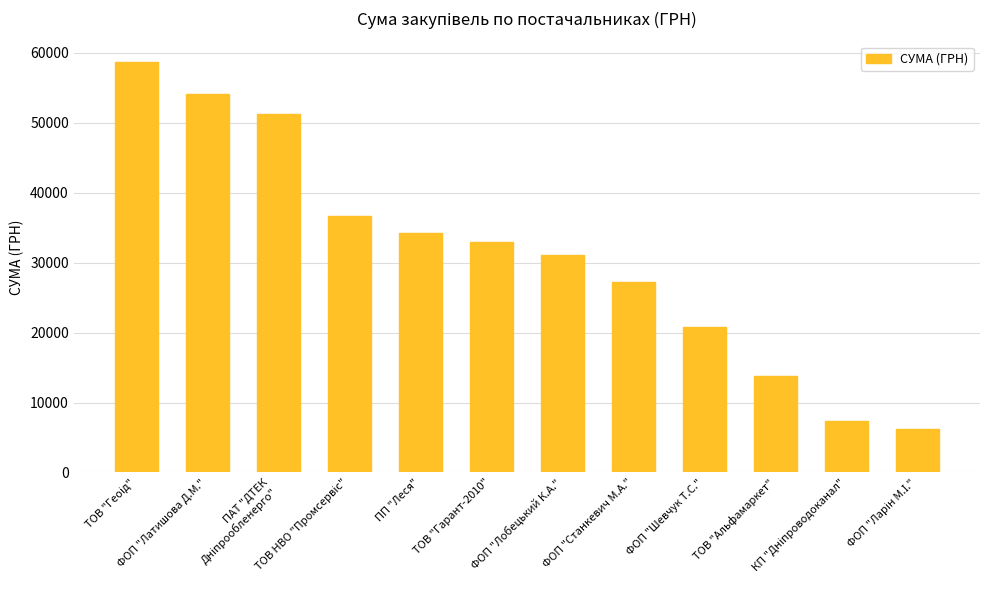

What is the average value?

31178.3